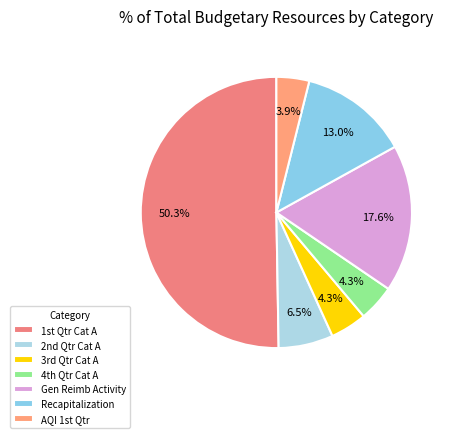

How many slices are in this pie chart?

7